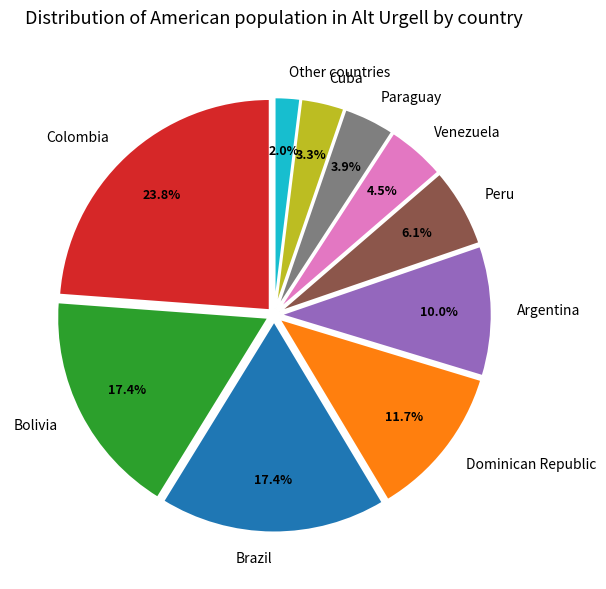

What percentage is the Brazil slice, to the nearest percent?

17%